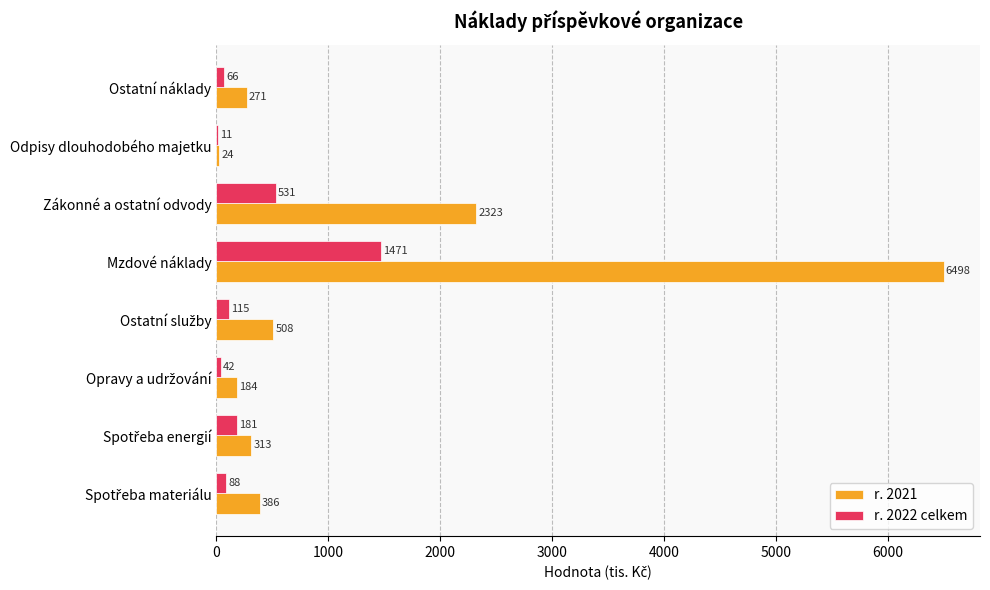

How many distinct data groups are displayed?

2